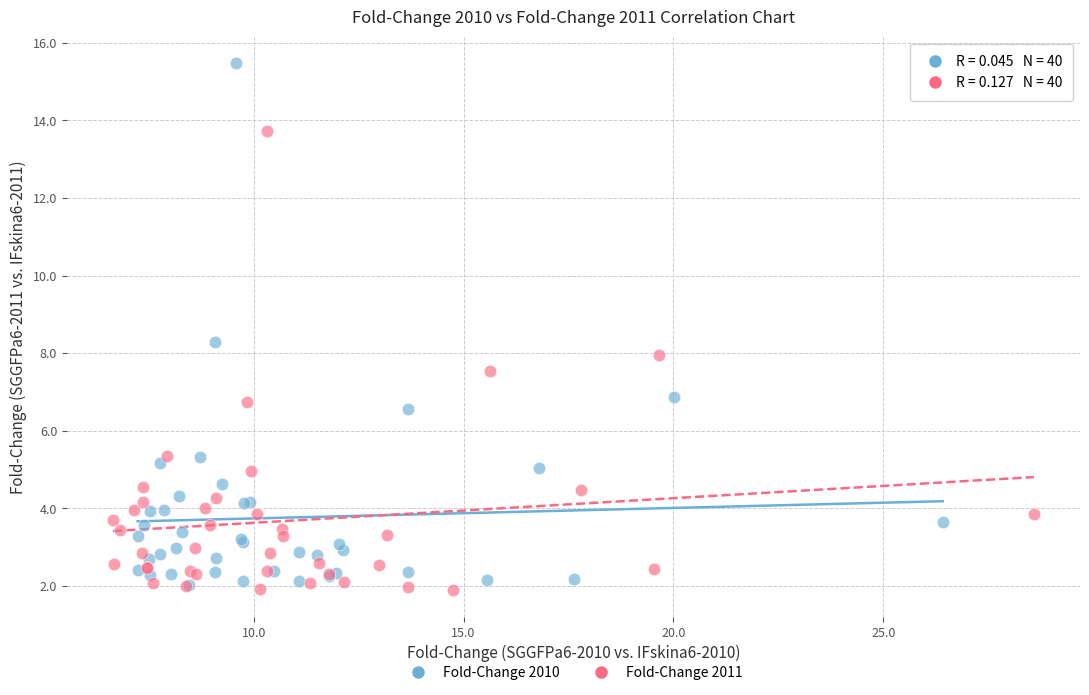

Which series reaches the maximum Y coordinate?

Fold-Change 2010